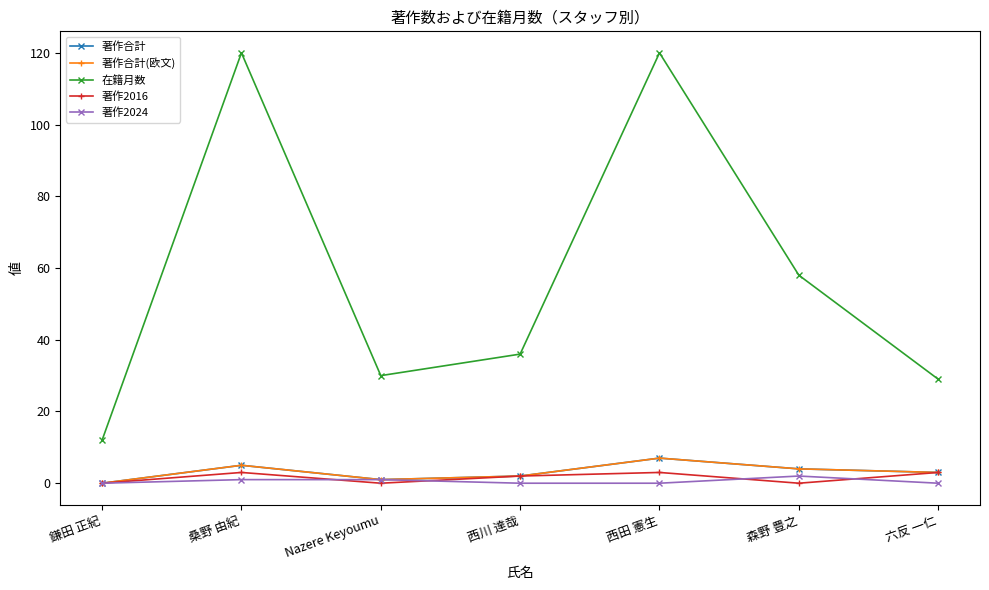

Is this an area chart (filled region under the line)?

No